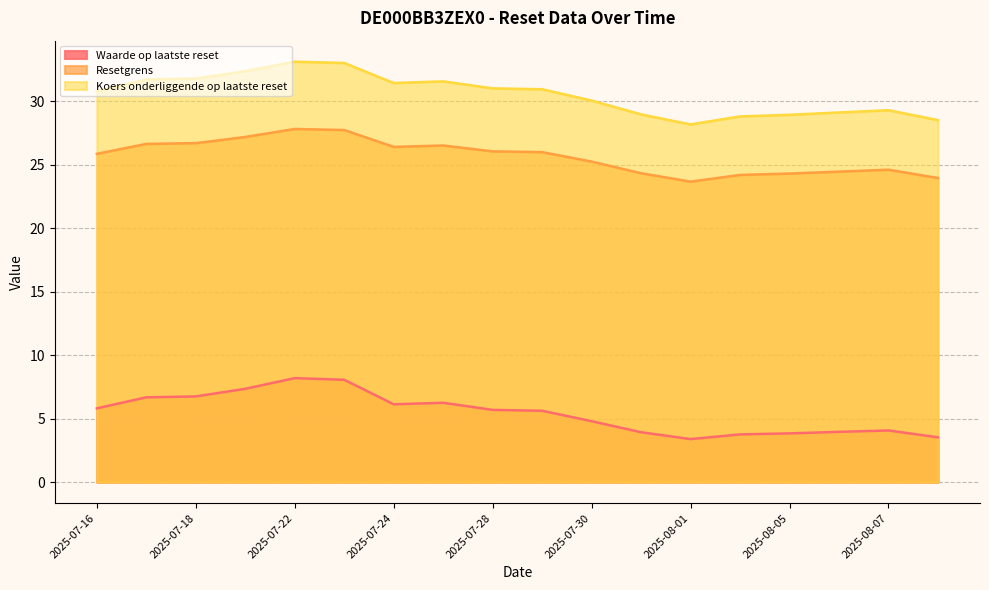

What is the difference between the second highest and second lowest values in the Waarde op laatste reset series?

4.5